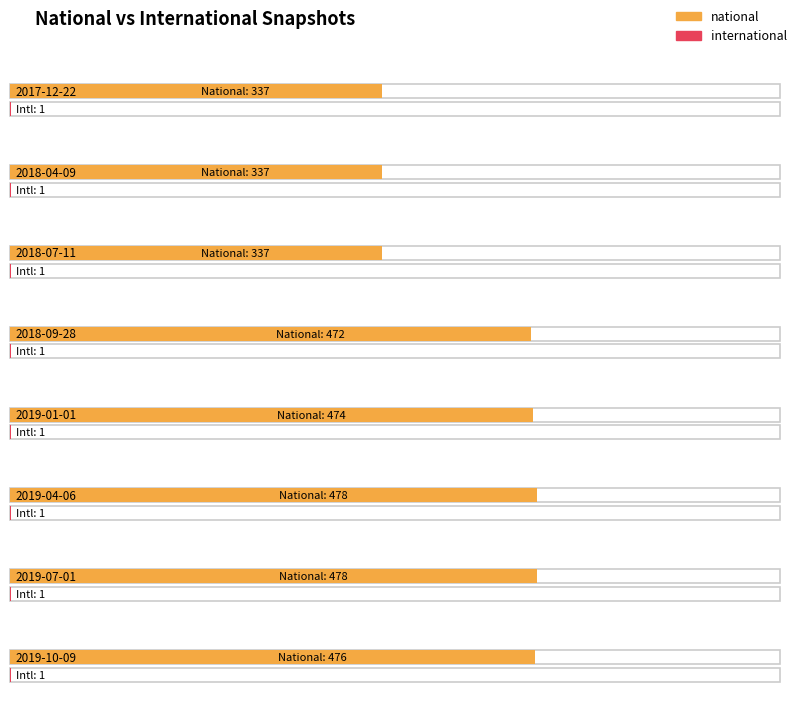

Count the number of data series in this chart.

2